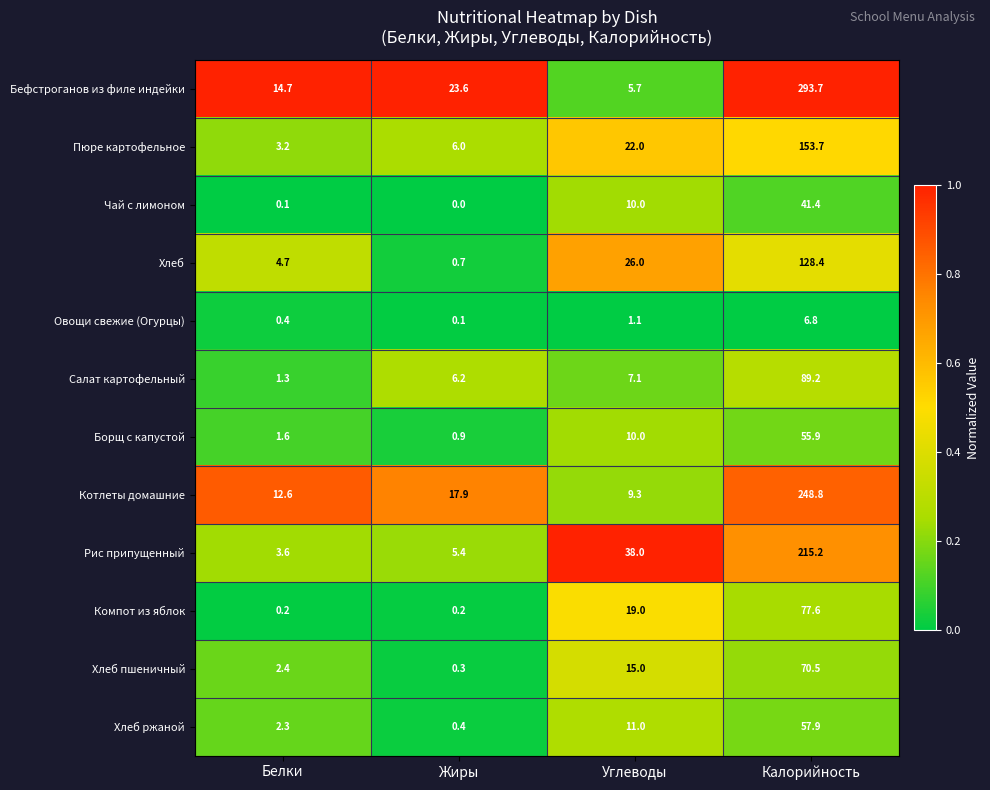

Which series has the widest spread of values?

Бефстроганов из филе индейки